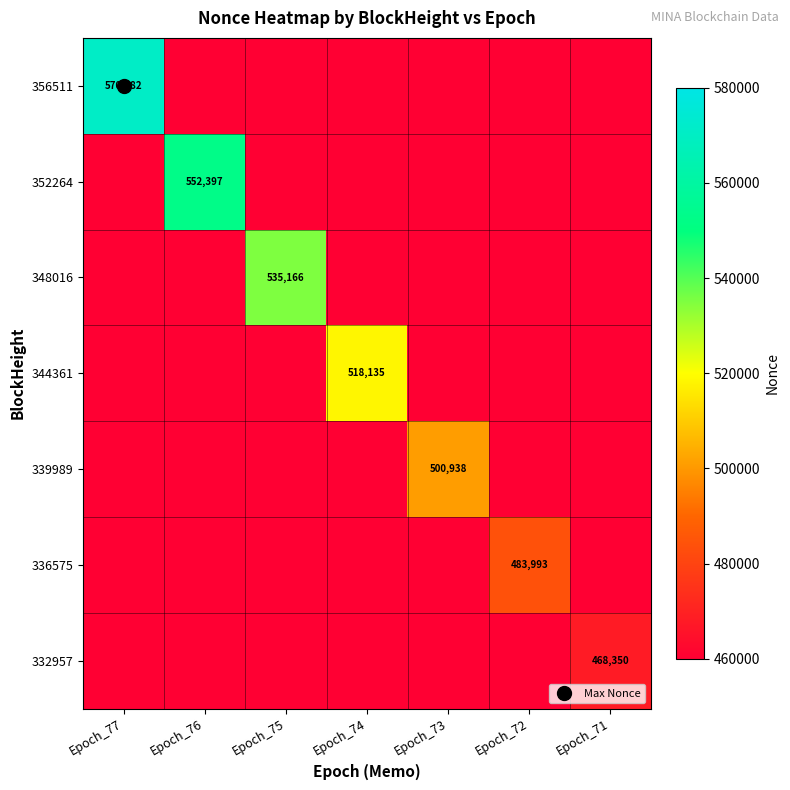

List the series in order of their overall mean, highest first.

356511, 352264, 348016, 344361, 339989, 336575, 332957